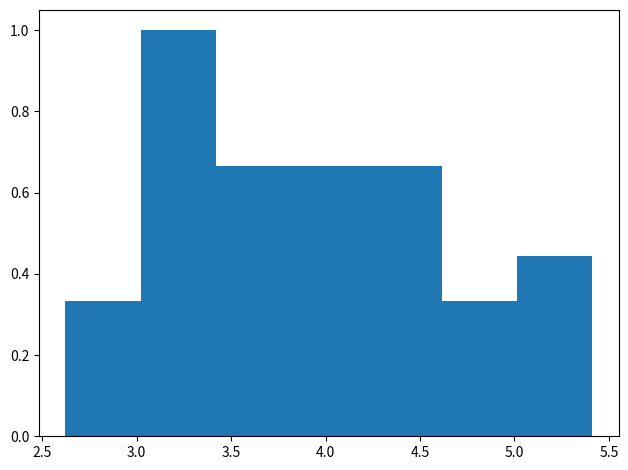

What is the height of the bar covering 3.8 to 4.2 on the x-axis? Neither the bar edges nor the heights are printed on the chart, so give them approximately, as read against the axes.

0.66